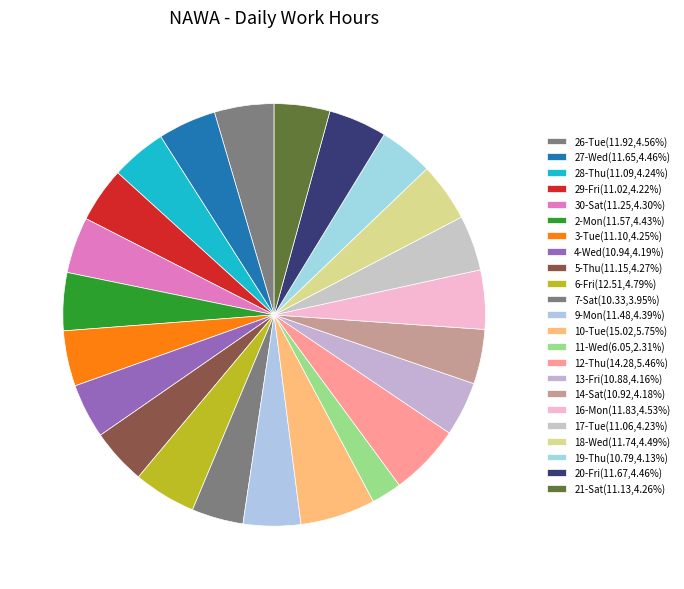

To the nearest percent, what is the combined percentage of 18-Wed and 30-Sat?

9%